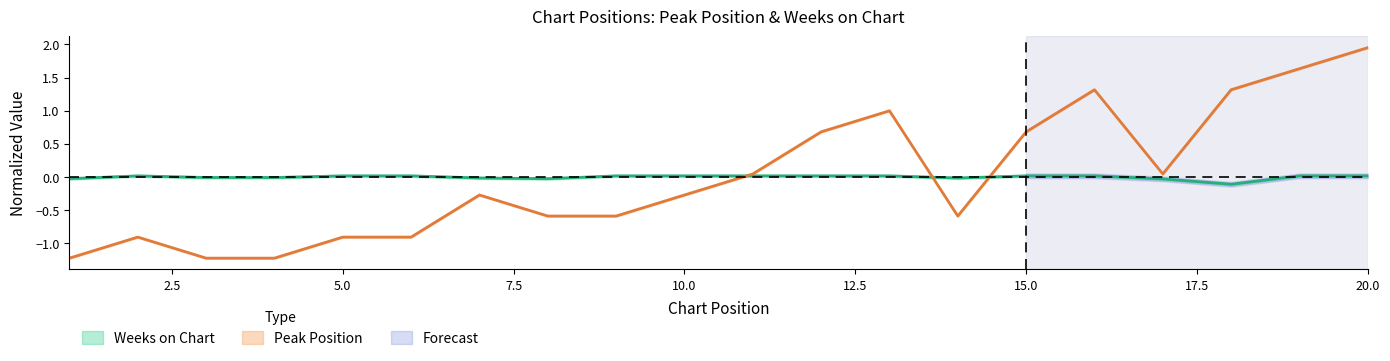

The value of Peak Position at 13 is 0.3. True or false?

False